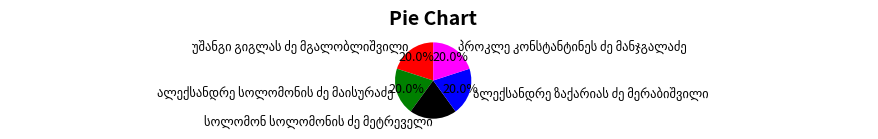

Count the number of slices in the pie.

5